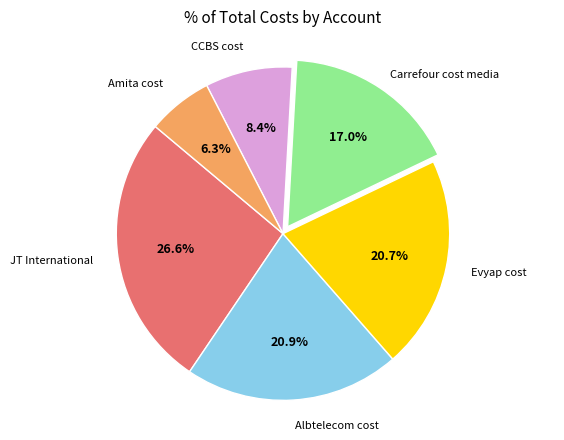

Is there a majority slice in this chart?

No